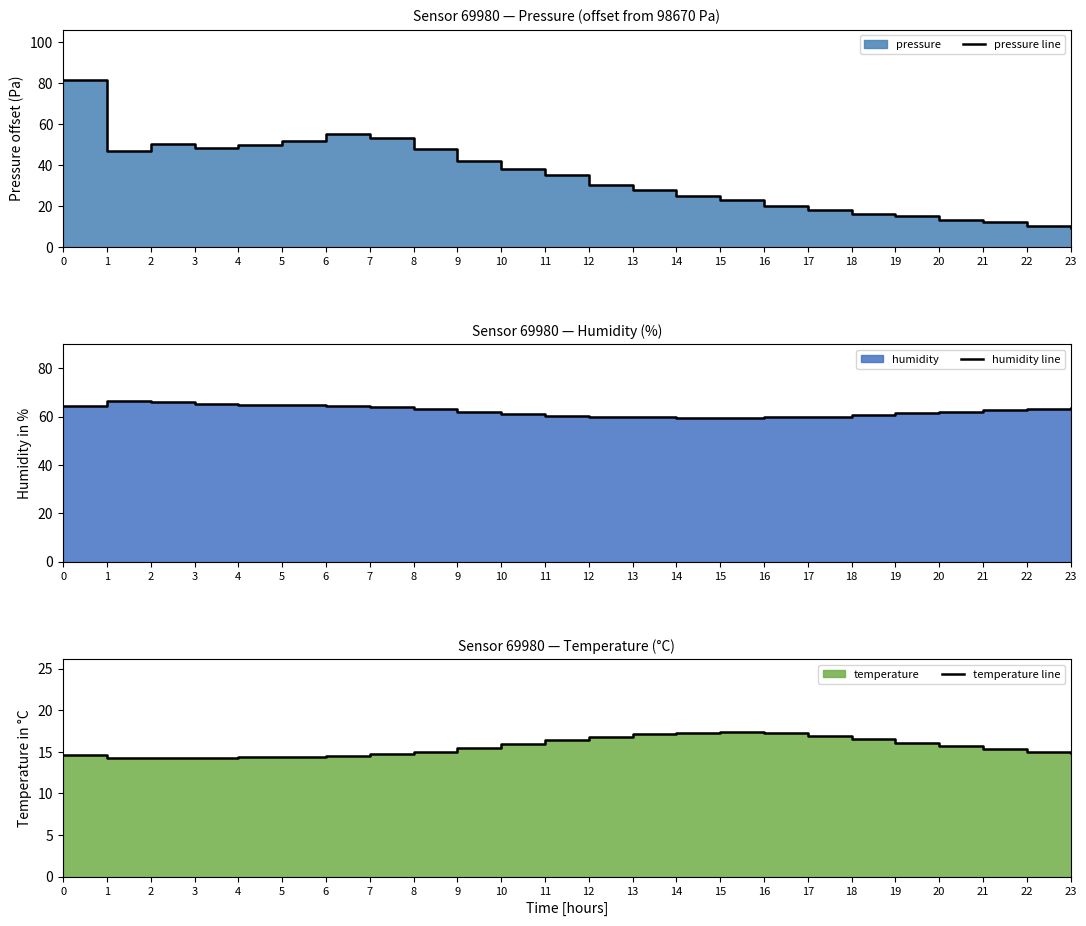

What is the minimum value shown in the chart?

9.0